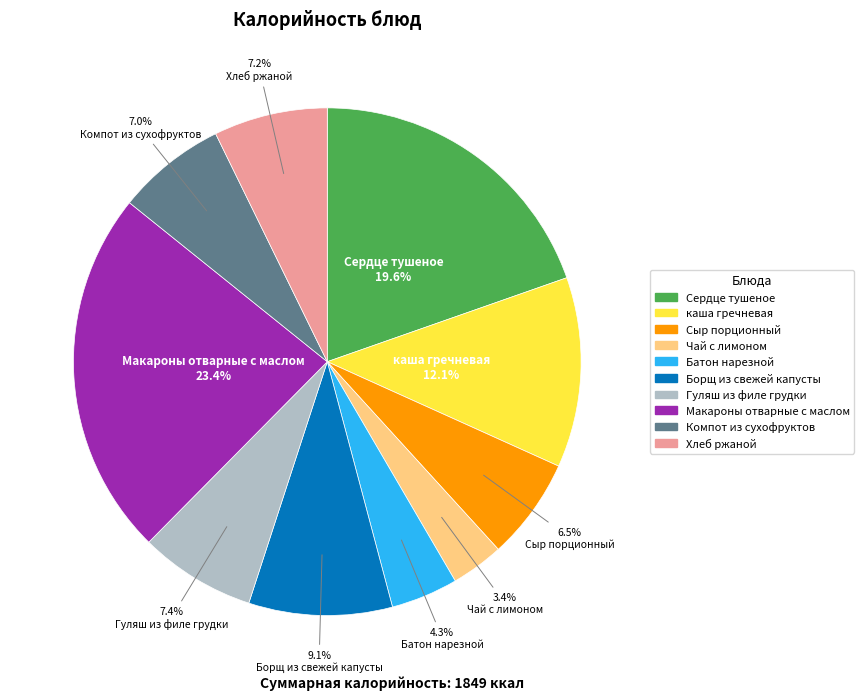

True or false: Борщ из свежей капусты accounts for 3% of the total.

False